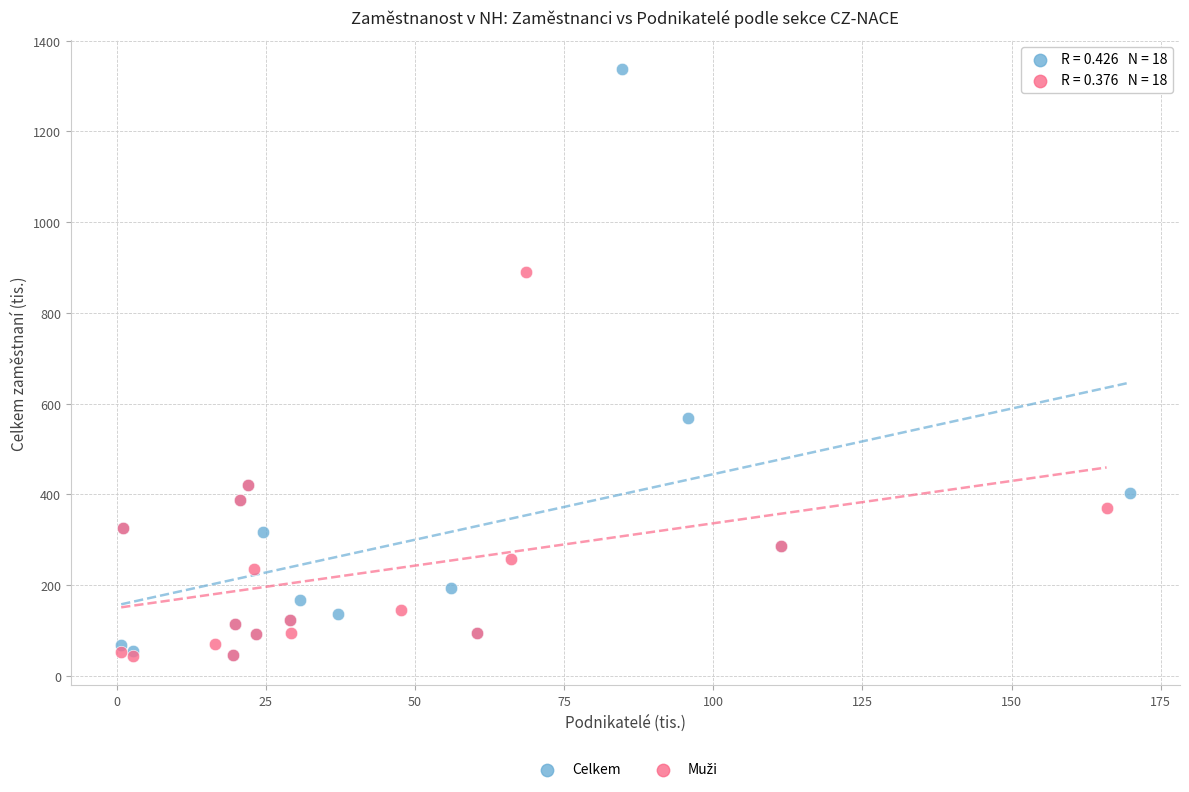

Which series reaches the maximum Y coordinate?

Celkem